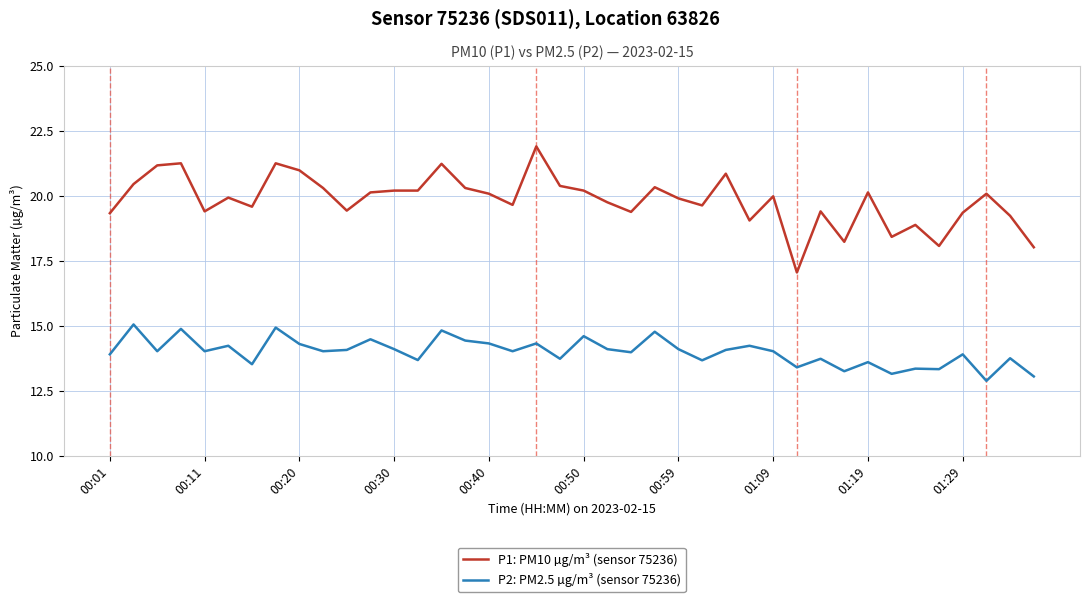

Which series has the largest range (max minus min)?

P1: PM10 µg/m³ (sensor 75236)